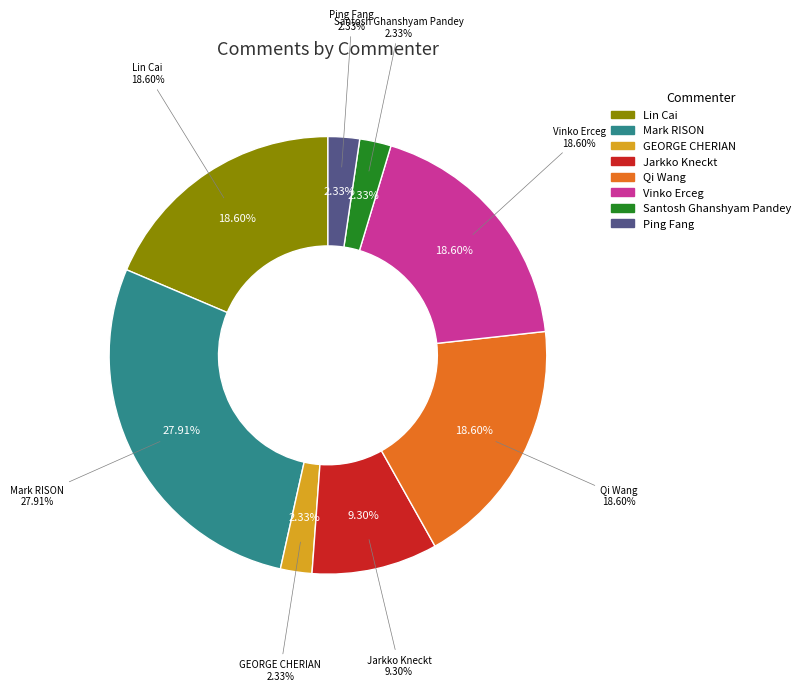

Is Jarkko Kneckt the majority of the pie?

No